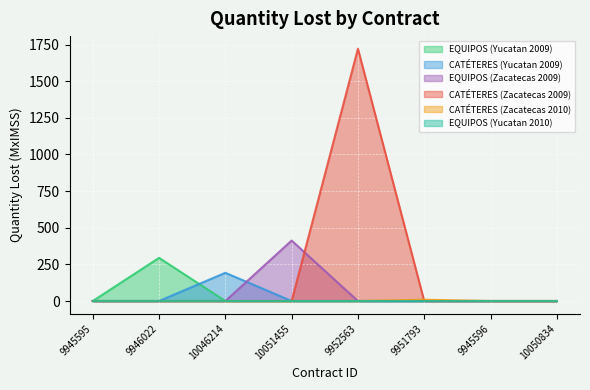

What is the sum of the CATÉTERES (Yucatan 2009) values at 10051455 and 10046214?

192.6